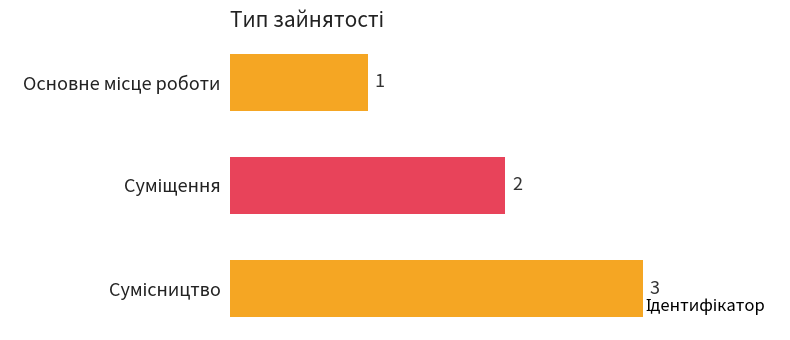

What is the value of the 2nd bar from the top?

2